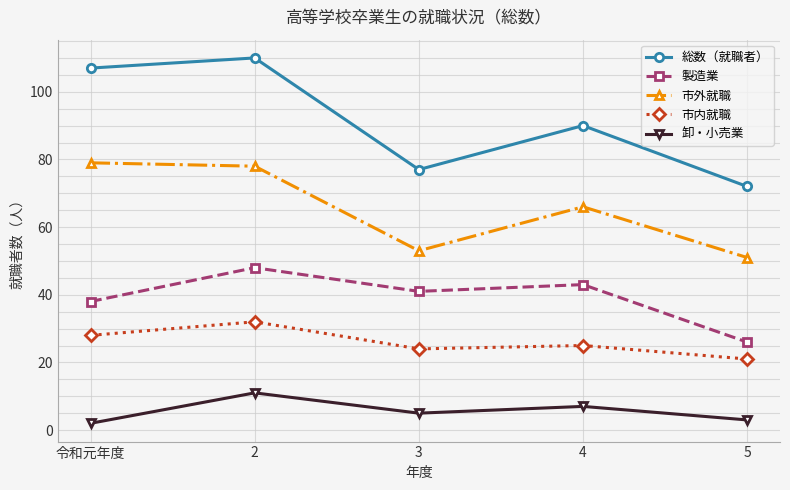

At which label does 卸・小売業 first exceed 5?

2